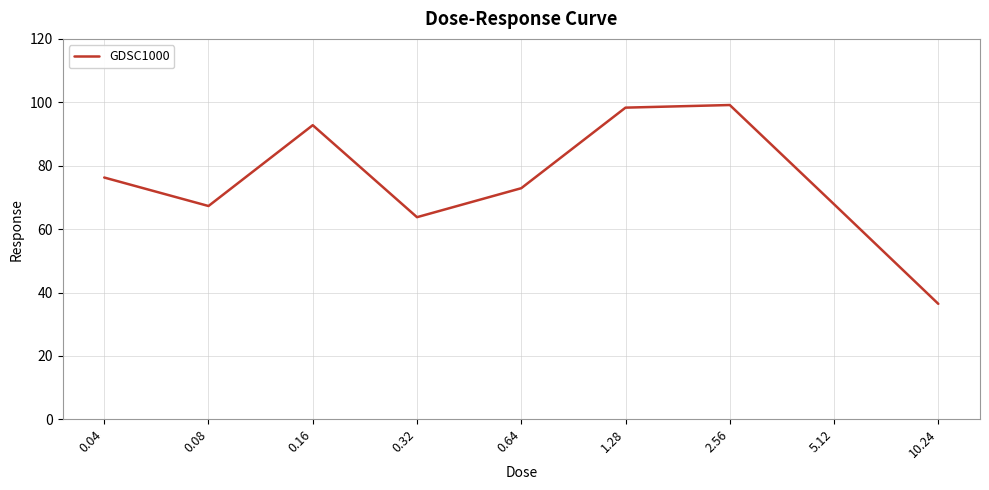

How many values are below 72?

4